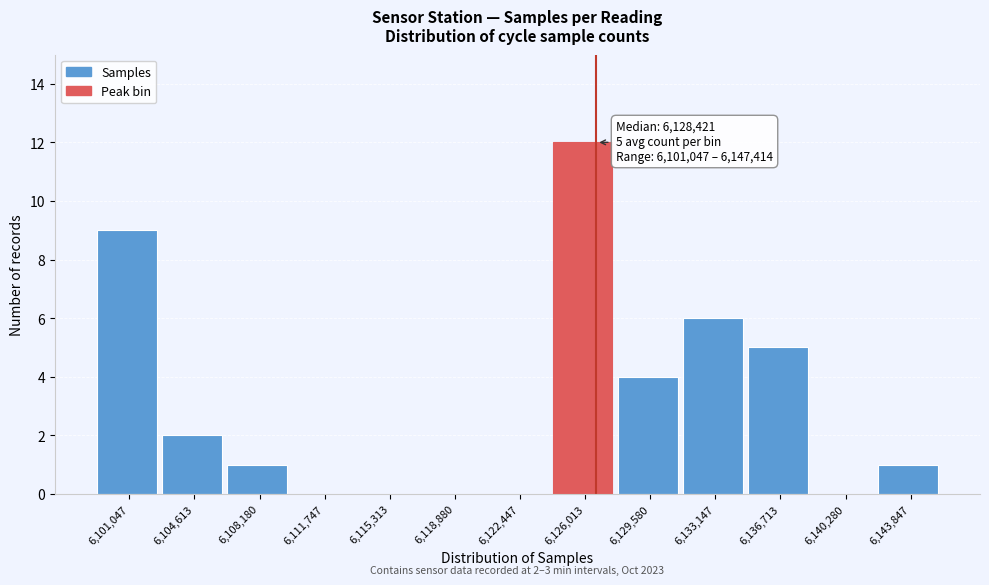

Reading left to right, extract all data points from this chart.

6,101,047=9	6,104,613=2	6,108,180=1	6,111,747=0	6,115,313=0	6,118,880=0	6,122,447=0	6,126,013=12	6,129,580=4	6,133,147=6	6,136,713=5	6,140,280=0	6,143,847=1